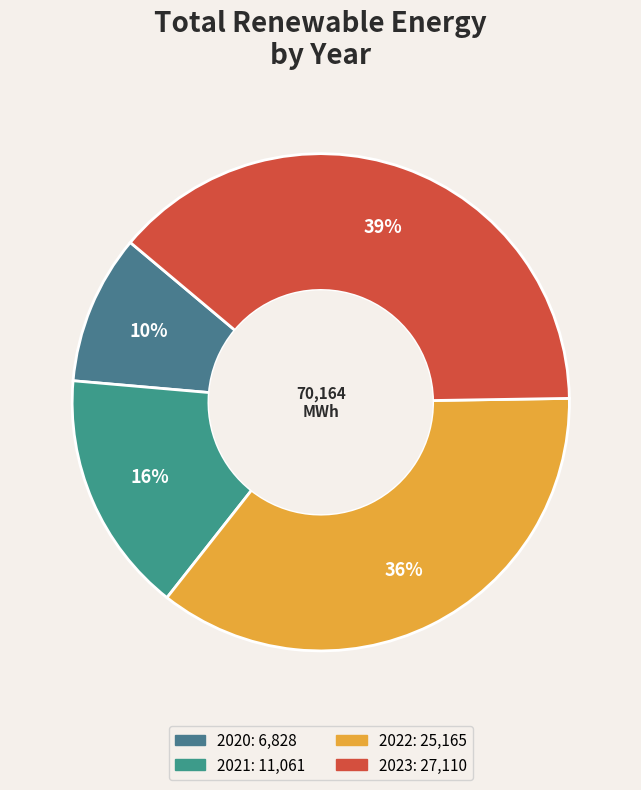

To the nearest percent, what is the difference between the 2022 and 2020 slice percentages?

26%